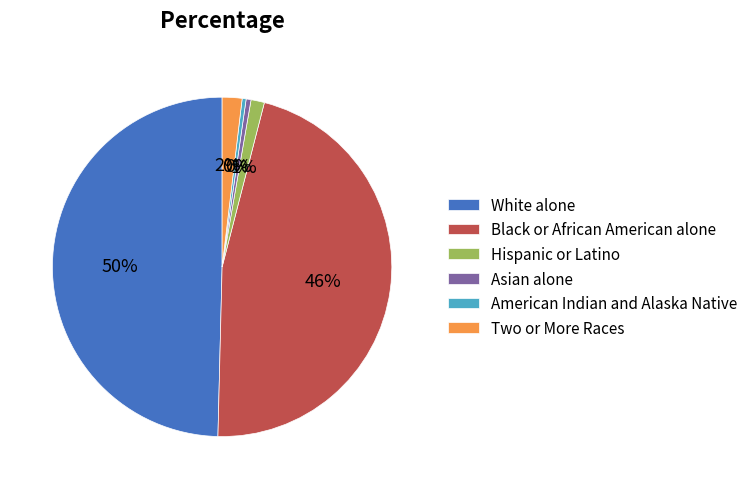

True or false: Black or African American alone accounts for 46% of the total.

True